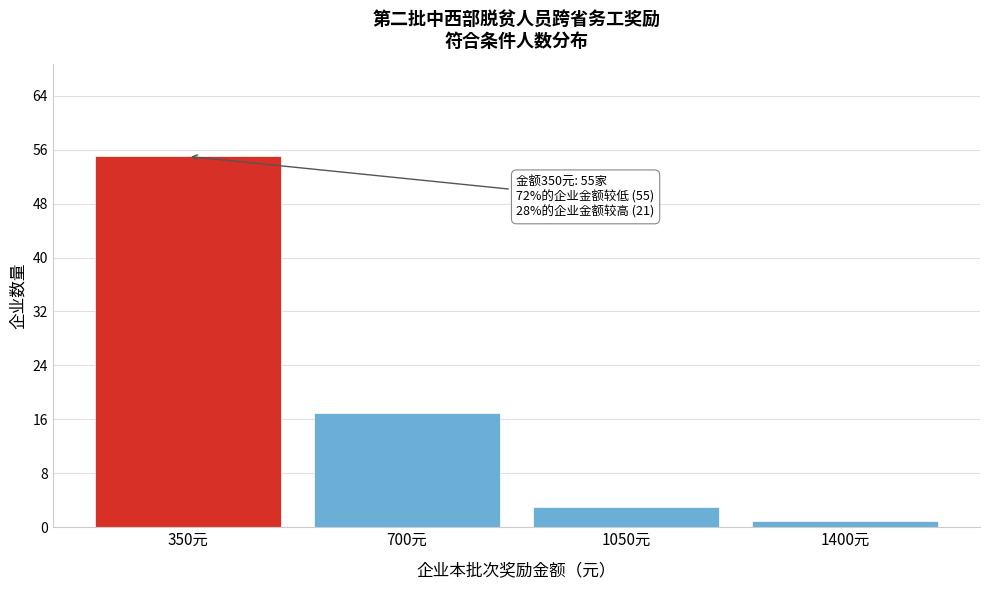

Reading left to right, what are all the values shown in this chart?

350元=55	700元=17	1050元=3	1400元=1